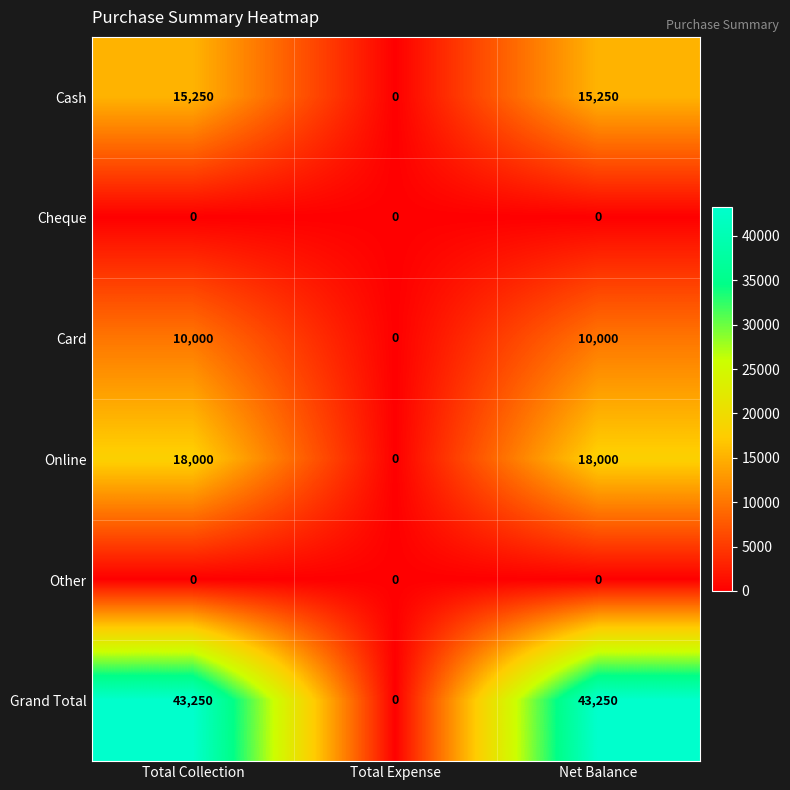

Between Total Expense and Net Balance, which series saw the biggest shift?

Grand Total